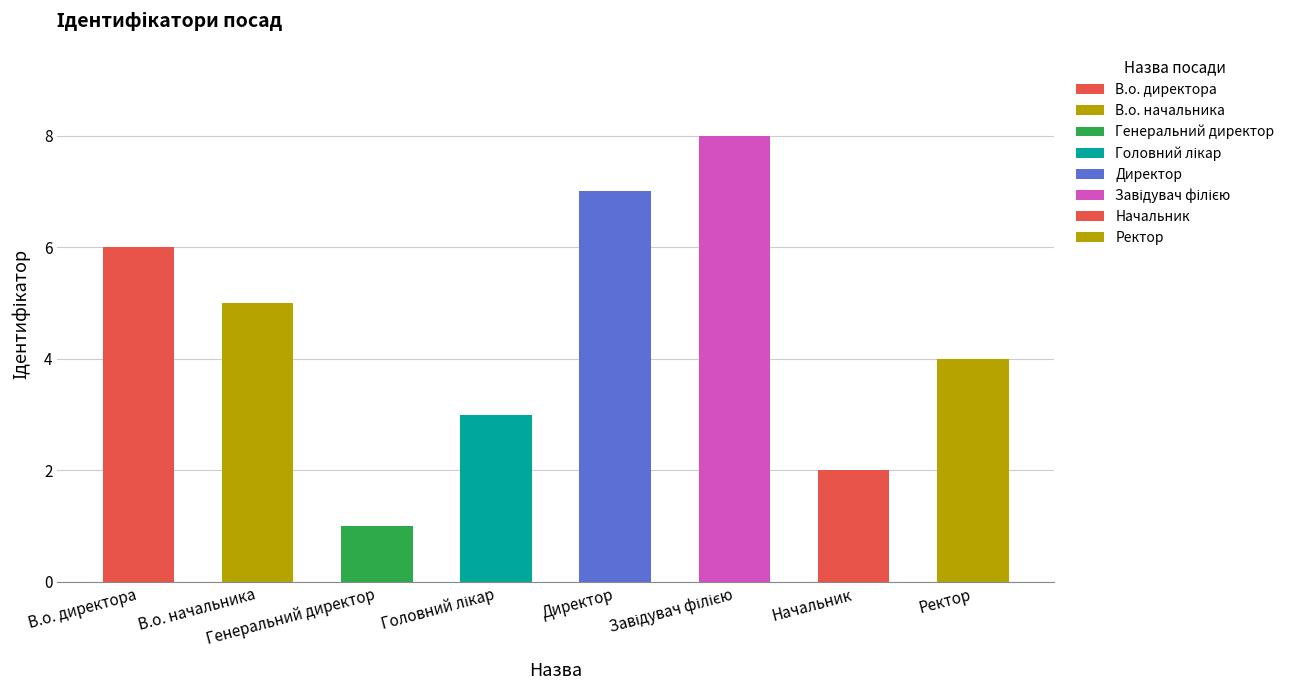

The value at Директор is 12. True or false?

False